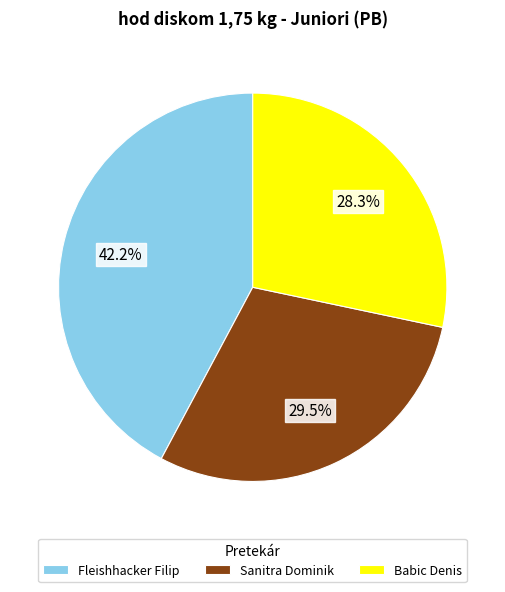

What percentage is the Babic Denis slice, to the nearest percent?

28%